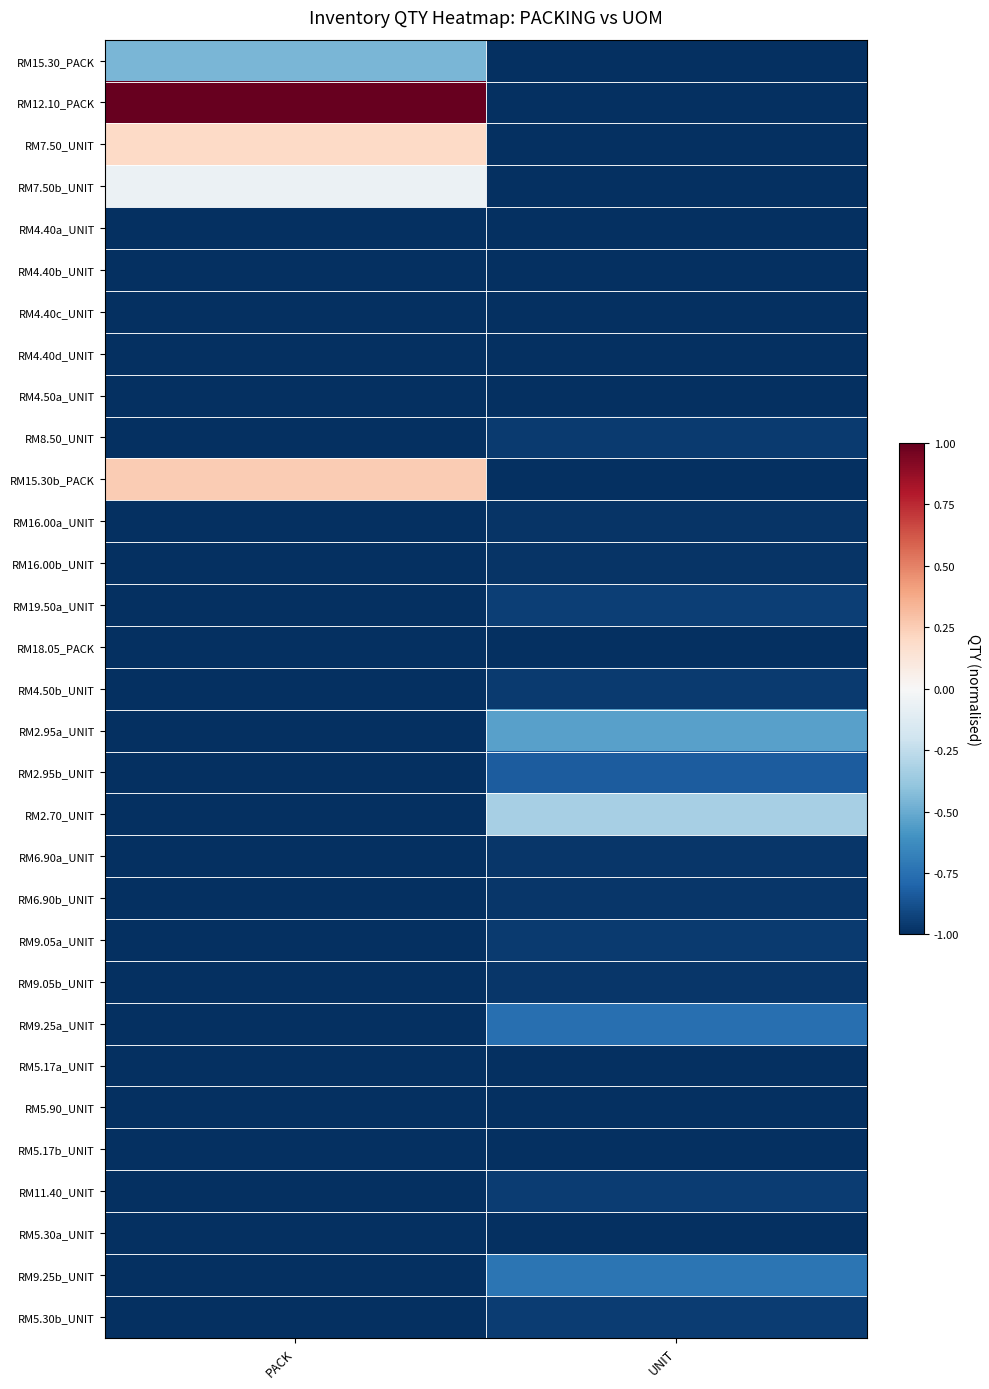

At which category is the sum across all series the highest?

PACK